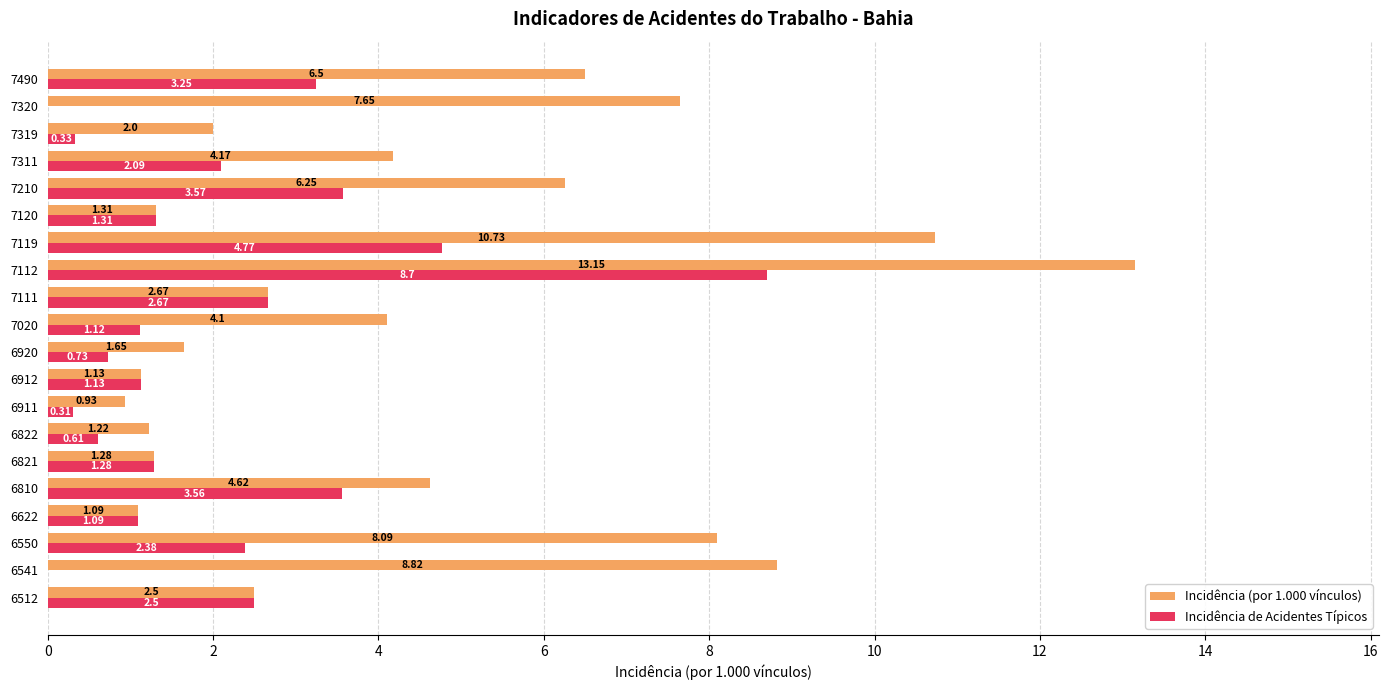

What is the sum of all Incidência de Acidentes Típicos values?

41.4